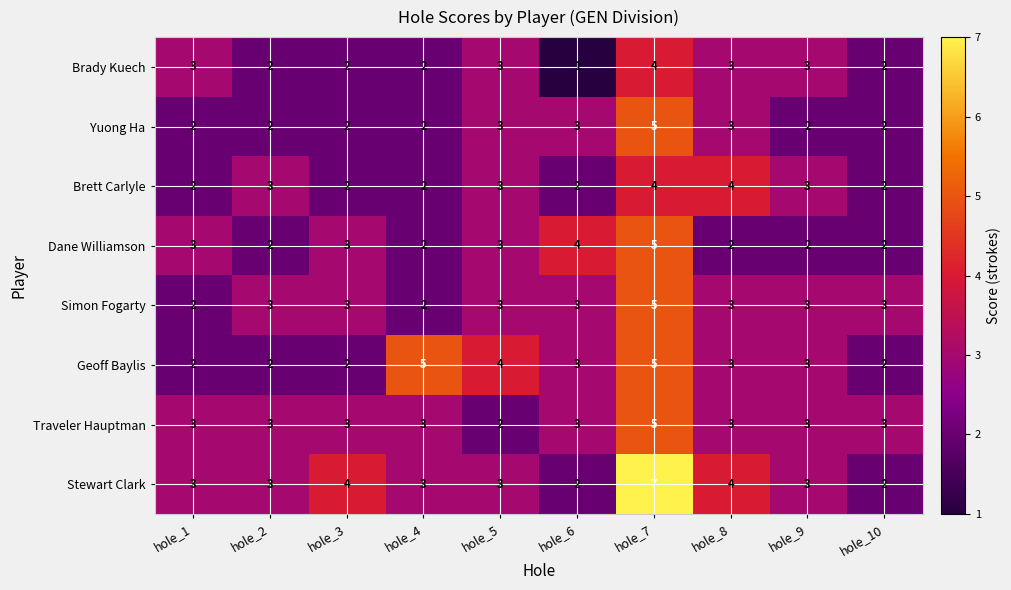

What is the difference between the highest and lowest values at hole_4?

3